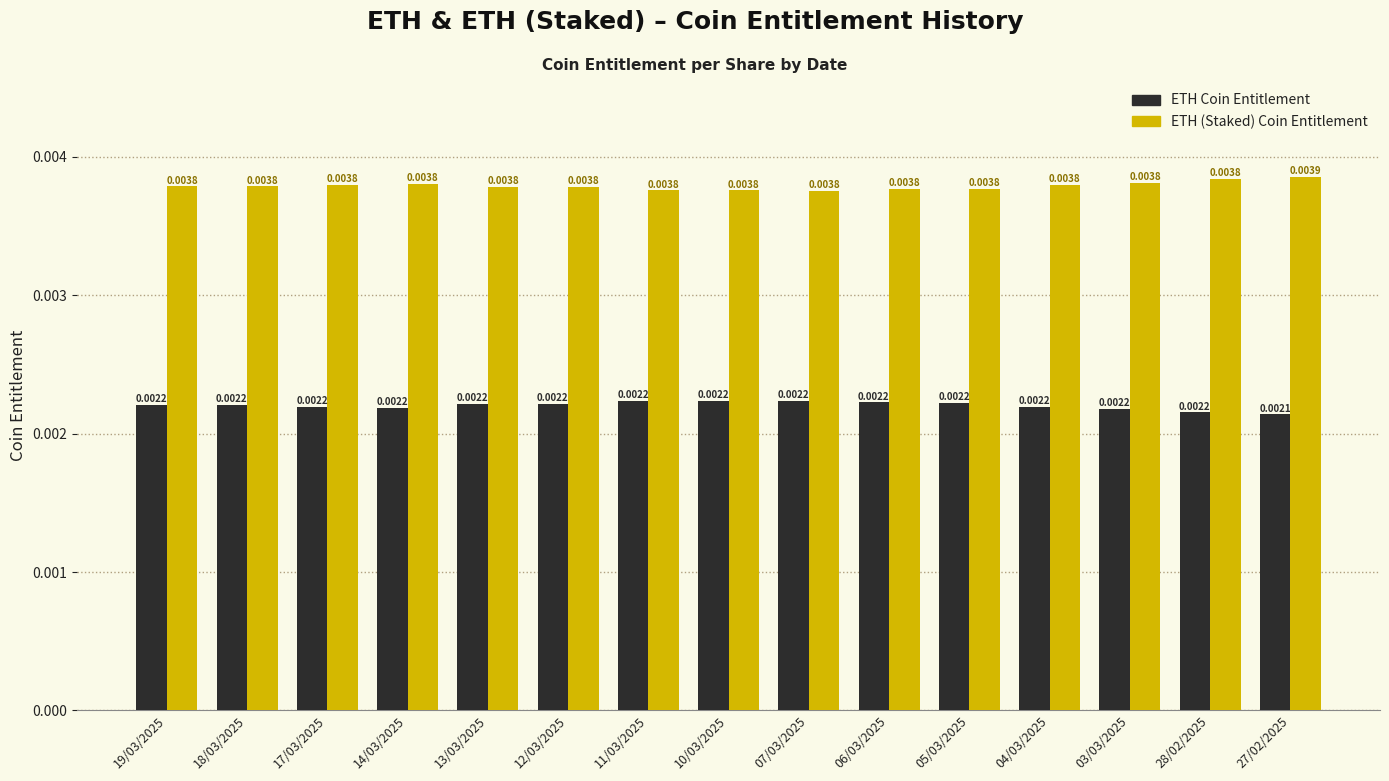

Which series has the largest total across all categories?

ETH (Staked) Coin Entitlement